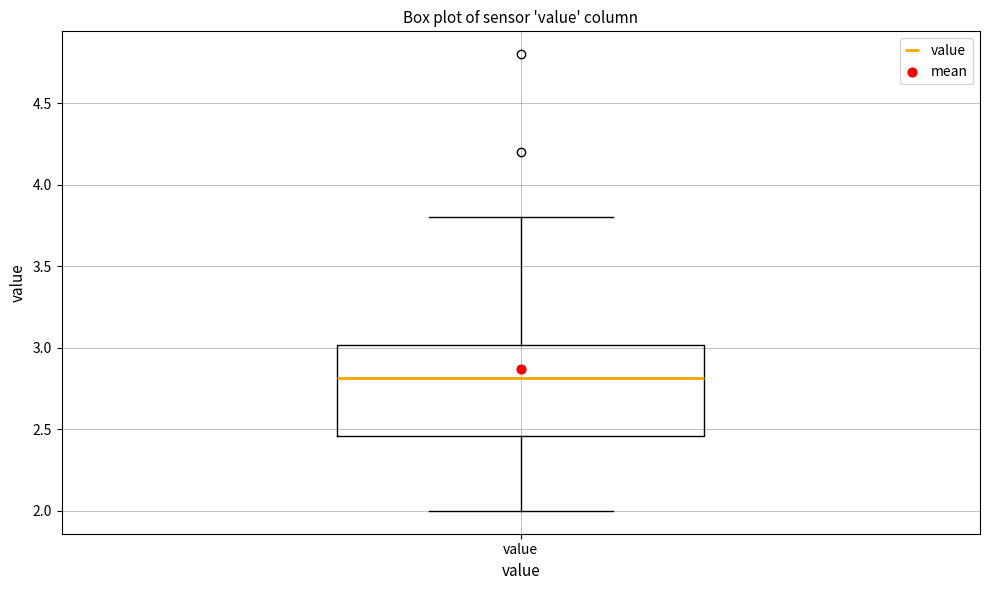

Where is the upper edge of the box for value on the y-axis? The values are not printed on the chart, so give them approximately, as read against the axis.

3.00